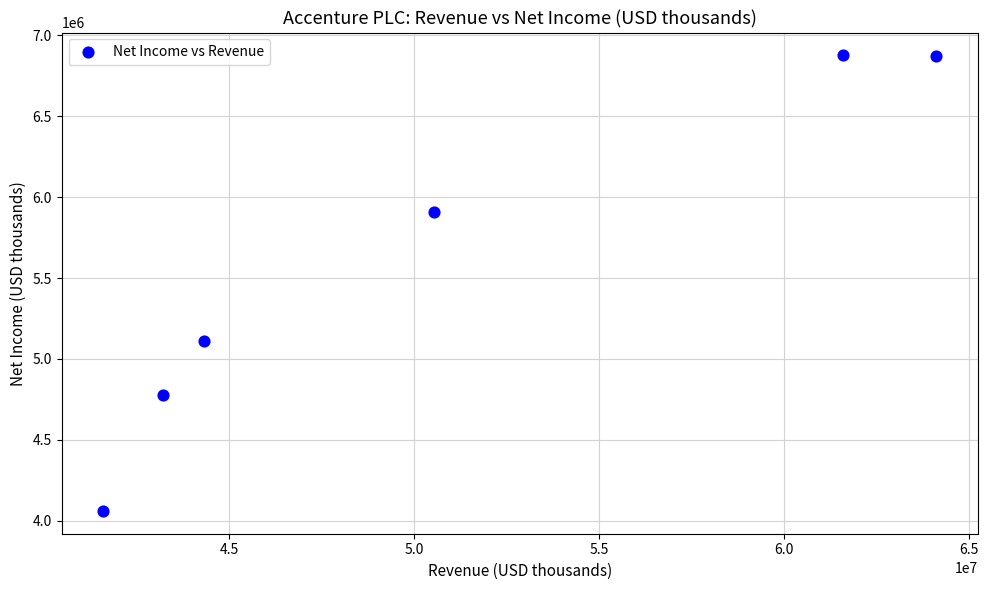

What Y value in the scatter plot is closest to 5468538?

5107839